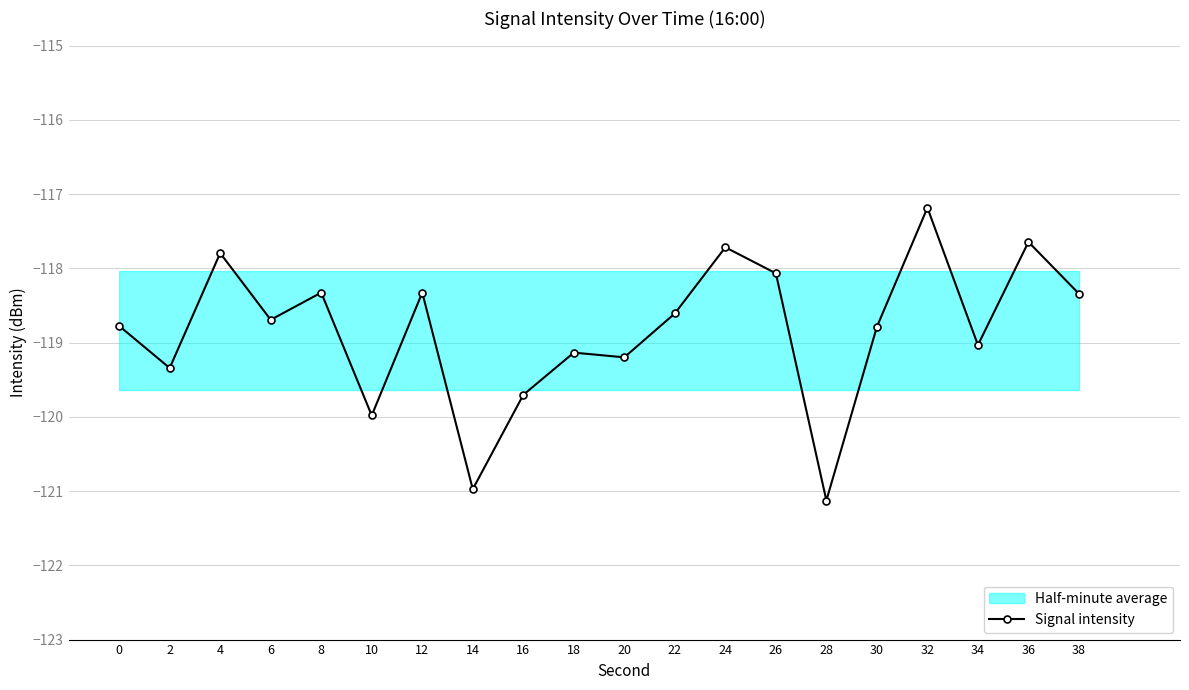

Which category has the highest value across all series?

32